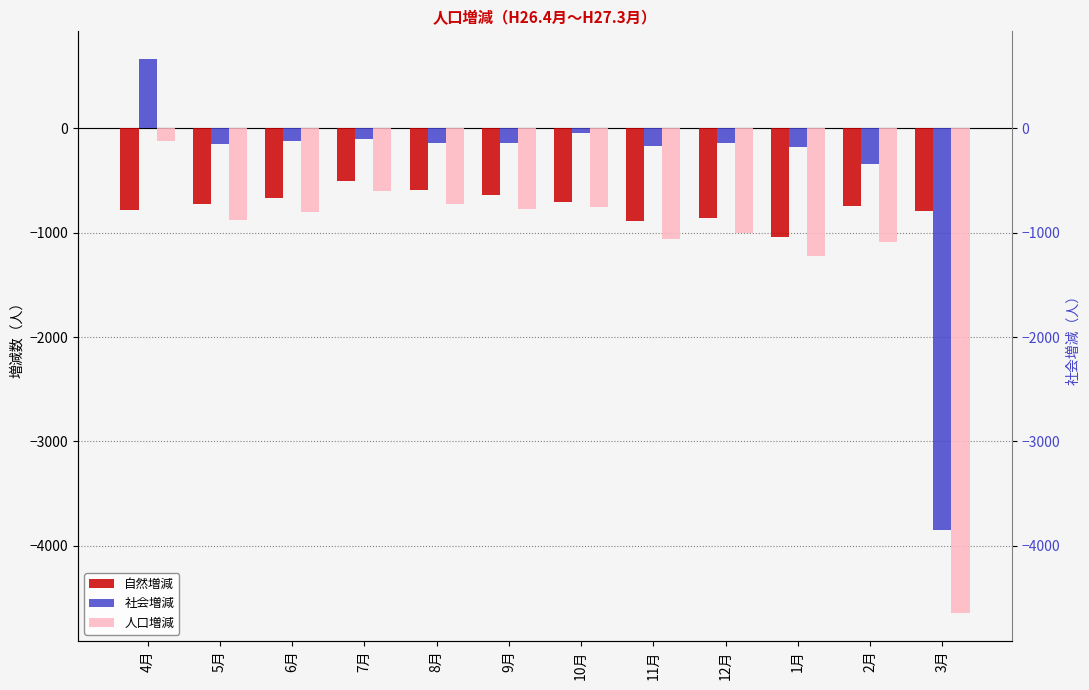

At 8月, list the series in order from largest to smallest.

社会増減, 自然増減, 人口増減